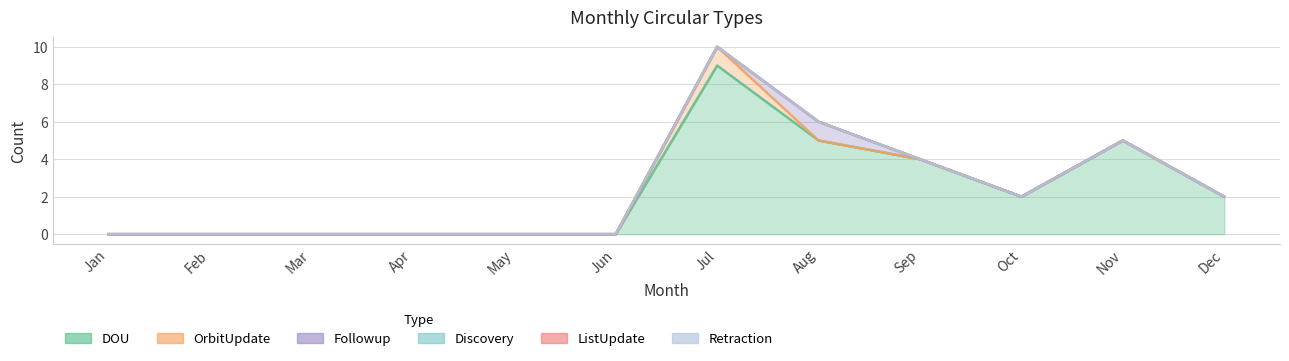

What is the total value across all series at Nov?

5